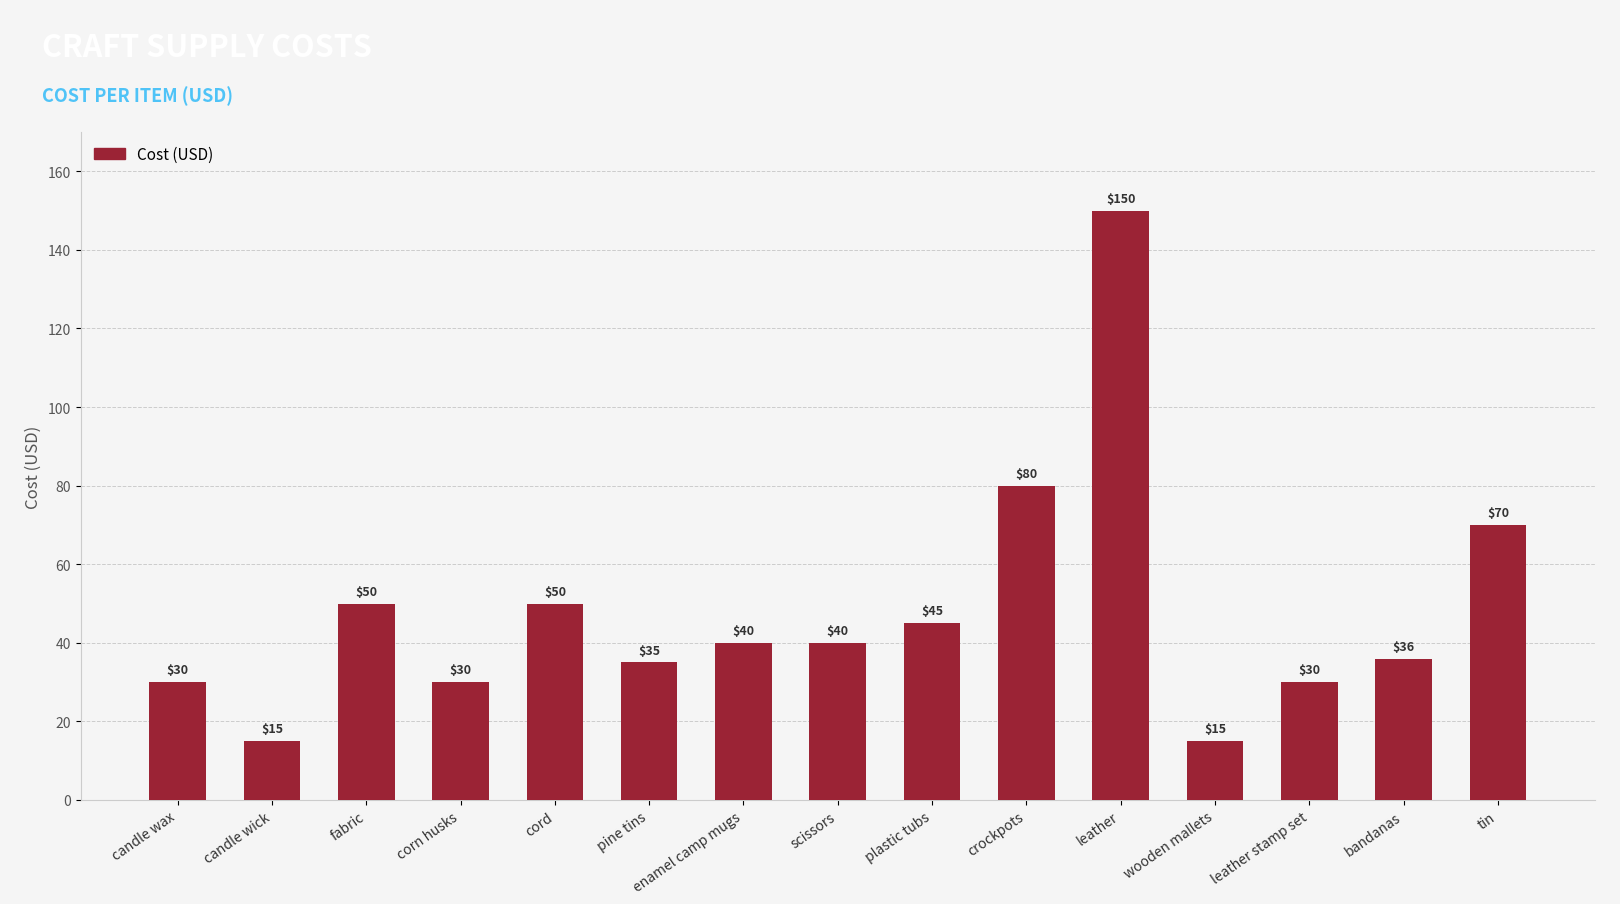

How many distinct data groups are displayed?

1